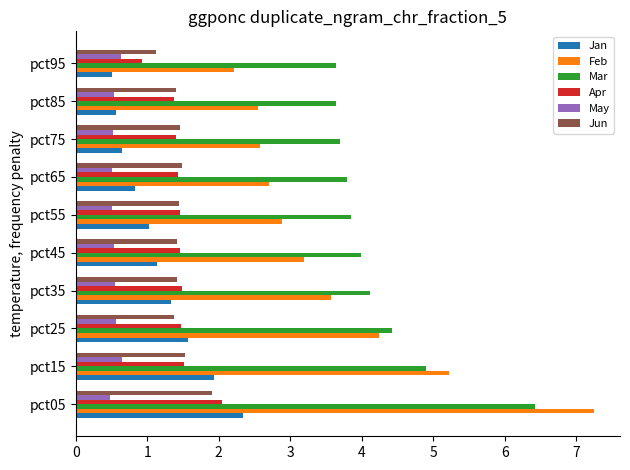

Is the value of Apr at pct75 greater than the value of Mar at pct85?

No